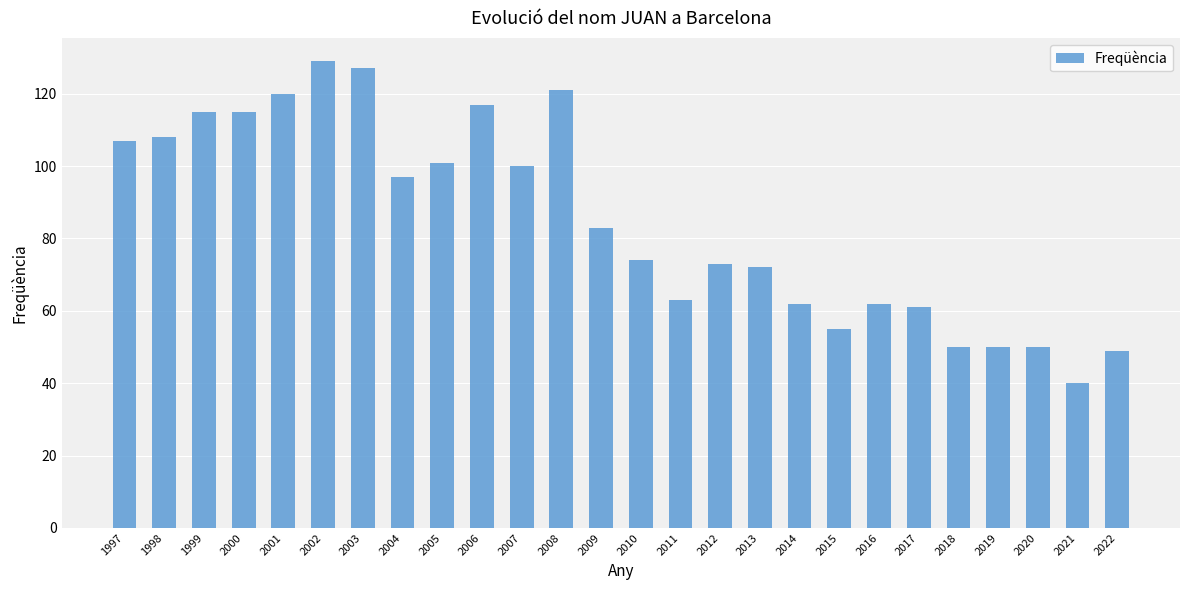

Where is the data nearest to the value 84?

2009